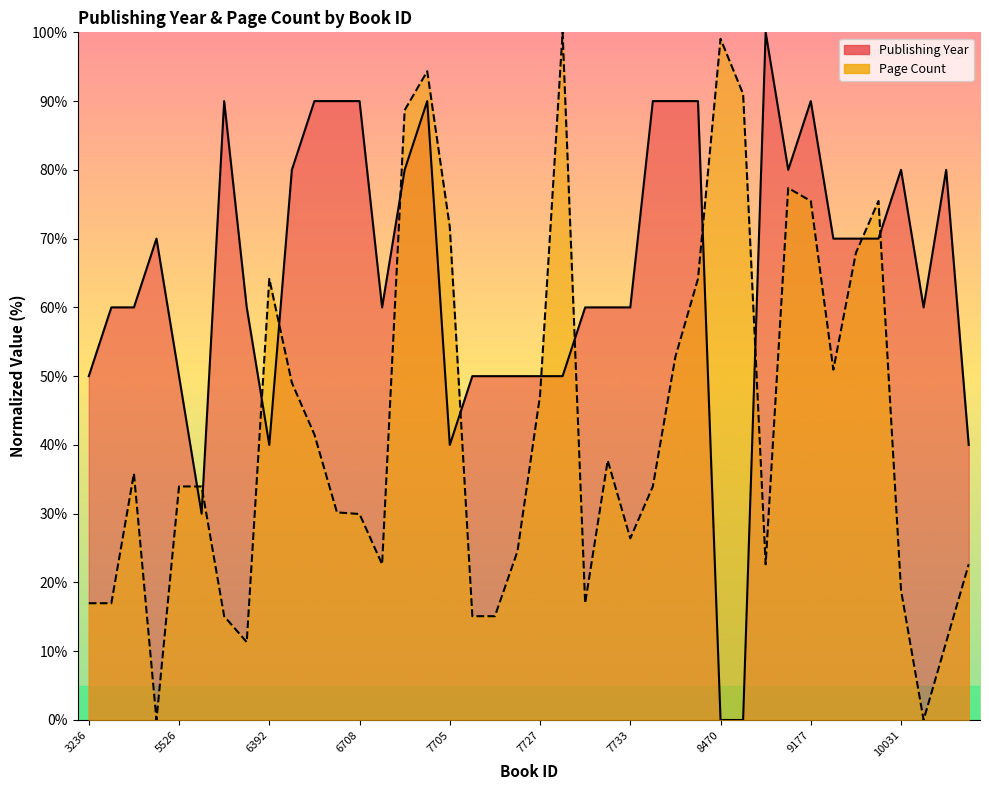

Reading right to left, extract all data points from this chart.

10295=40	10294=80	10070=60	10031=80	9655=70	9654=70	9653=70	9177=90	9036=80	9028=100	8471=0	8470=0	8195=90	8136=90	7734=90	7733=60	7732=60	7731=60	7729=50	7727=50	7726=50	7725=50	7724=50	7705=40	7440=90	7071=80	6809=60	6708=90	6666=90	6415=90	6414=80	6392=40	6359=60	6081=90	5532=30	5526=50	5129=70	5126=60	5125=60	3236=50